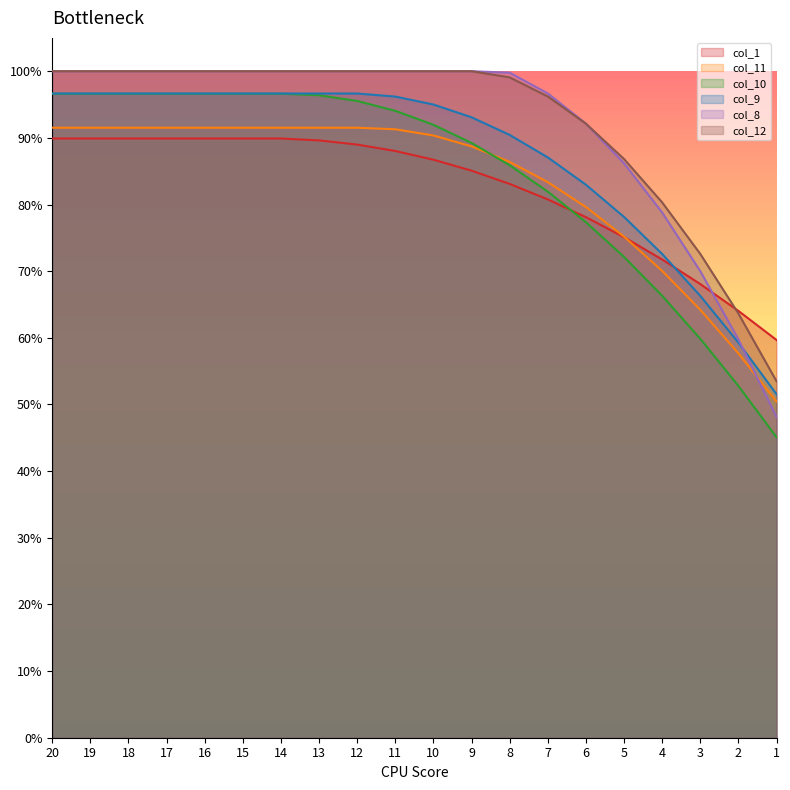

Between 11 and 10, which series saw the biggest shift?

col_10